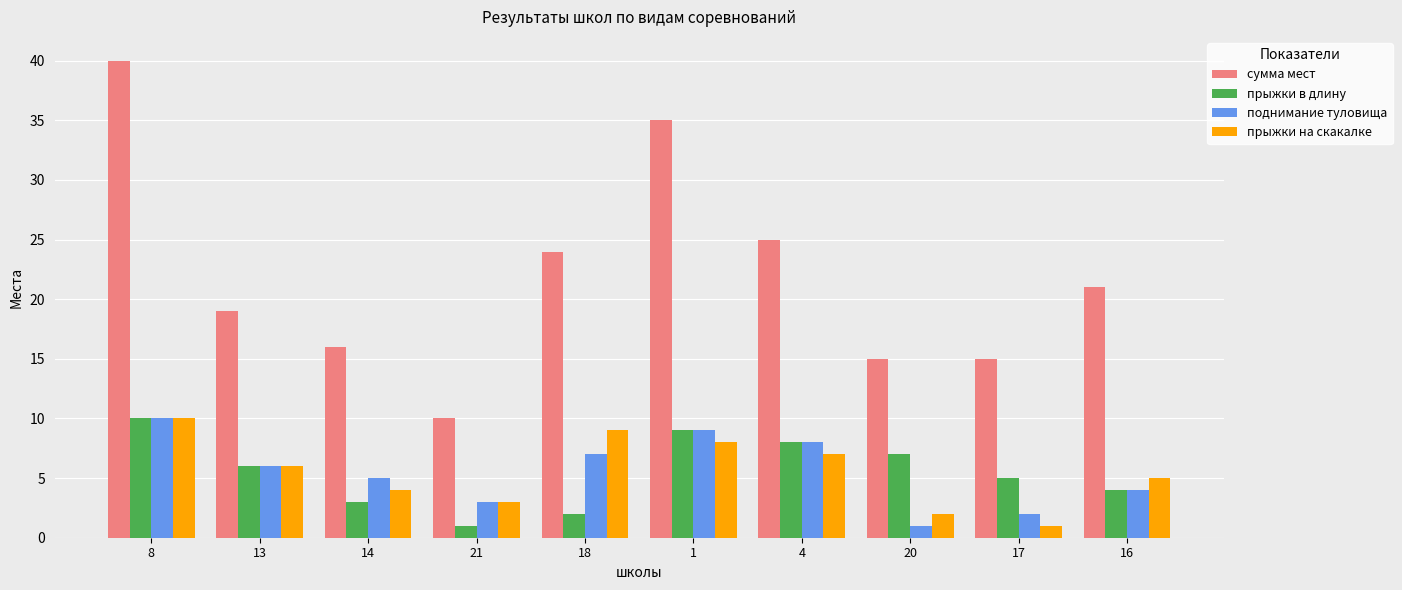

Reading left to right, transcribe all the data shown in this chart.

сумма мест: 8=40	13=19	14=16	21=10	18=24	1=35	4=25	20=15	17=15	16=21
прыжки в длину: 8=10	13=6	14=3	21=1	18=2	1=9	4=8	20=7	17=5	16=4
поднимание туловища: 8=10	13=6	14=5	21=3	18=7	1=9	4=8	20=1	17=2	16=4
прыжки на скакалке: 8=10	13=6	14=4	21=3	18=9	1=8	4=7	20=2	17=1	16=5